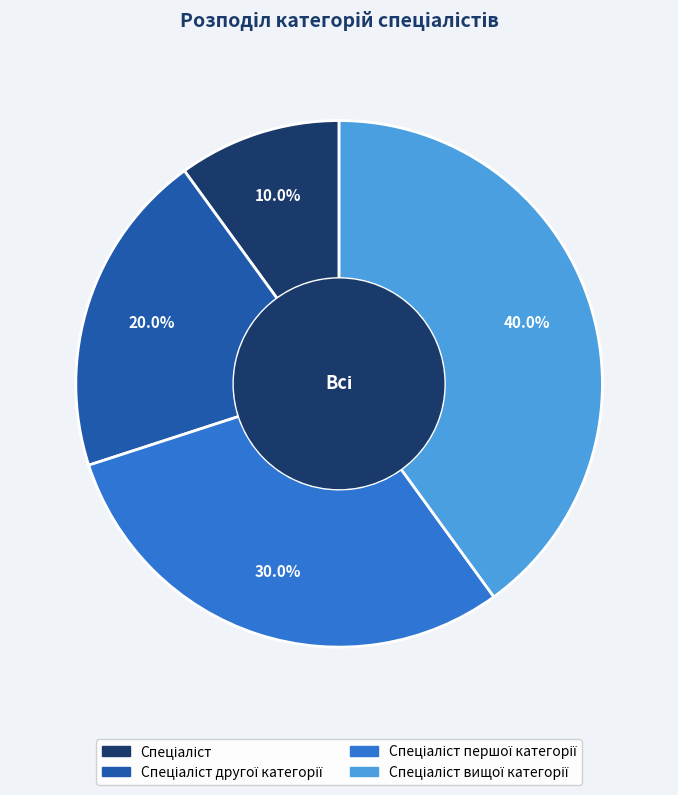

Is there a majority slice in this chart?

No